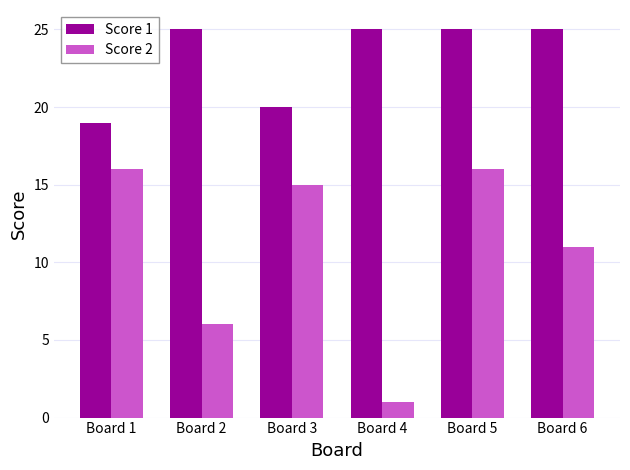

Which series has the widest spread of values?

Score 2